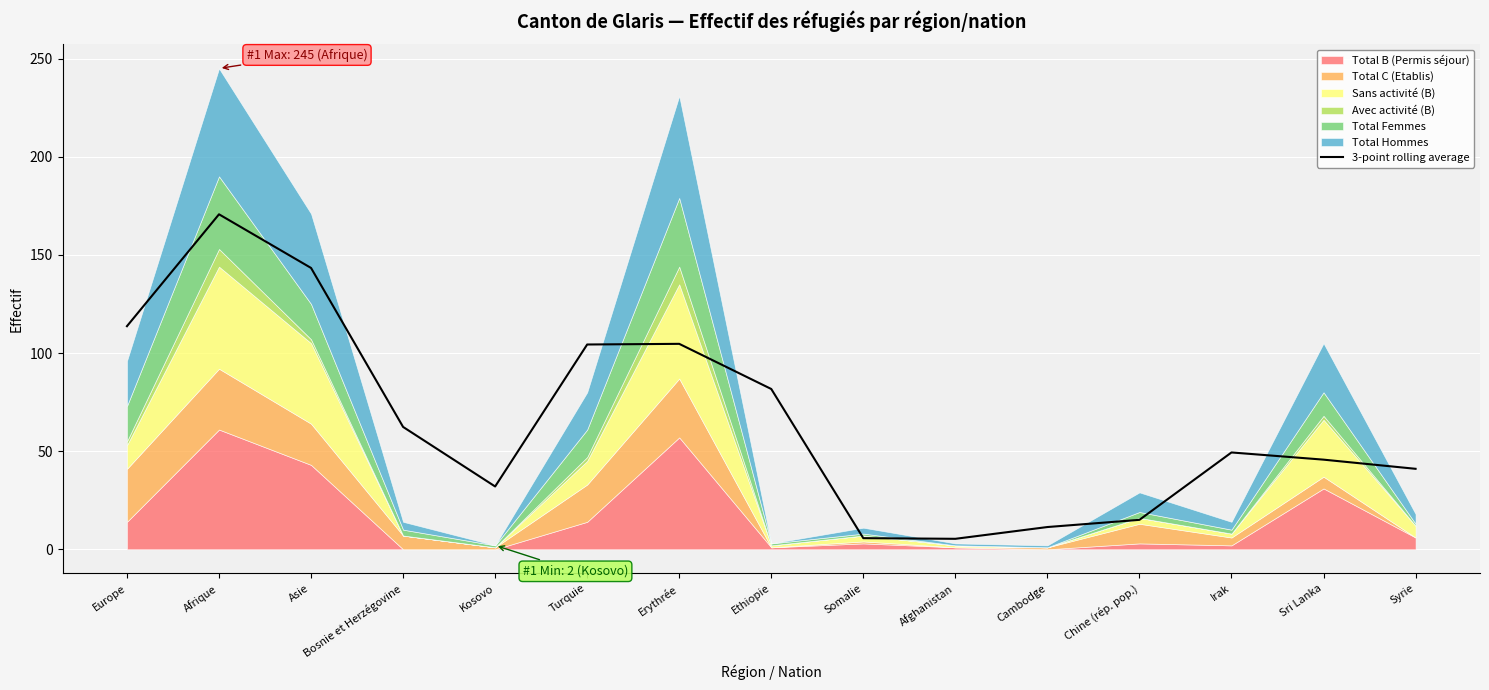

True or false: there are more than 0 points higher than both neighbors.

True